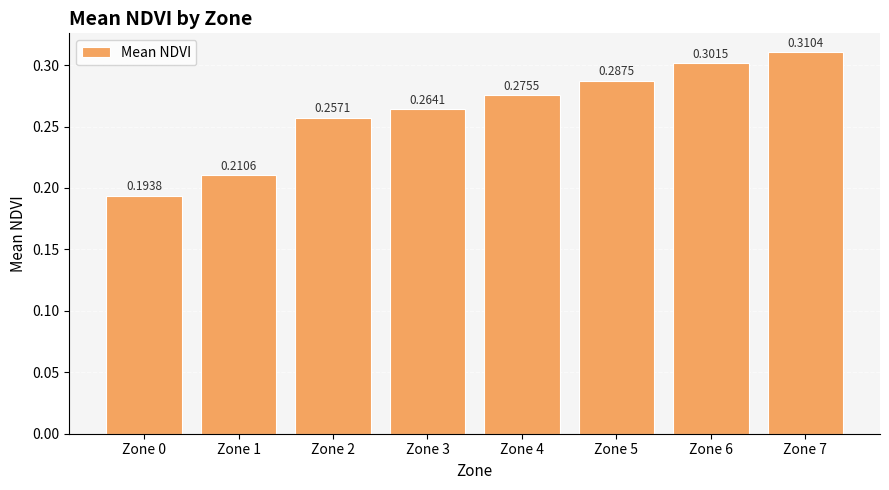

What is the sum of the values at Zone 5 and Zone 6?

0.6